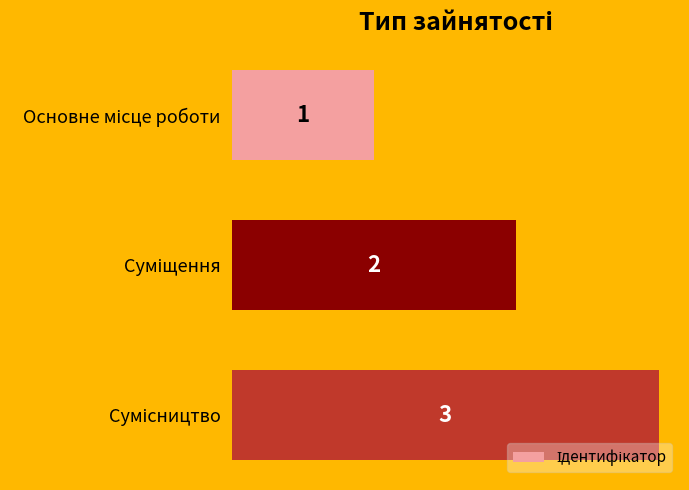

Count the values in the range 1 to 3.

3